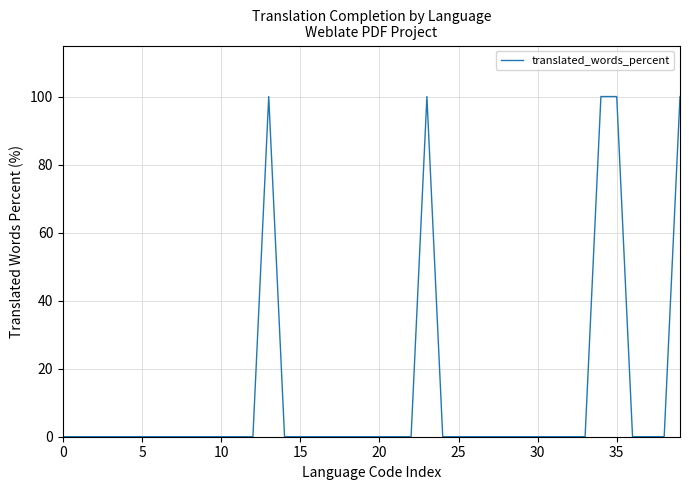

What is the difference between the second highest and minimum values?

100